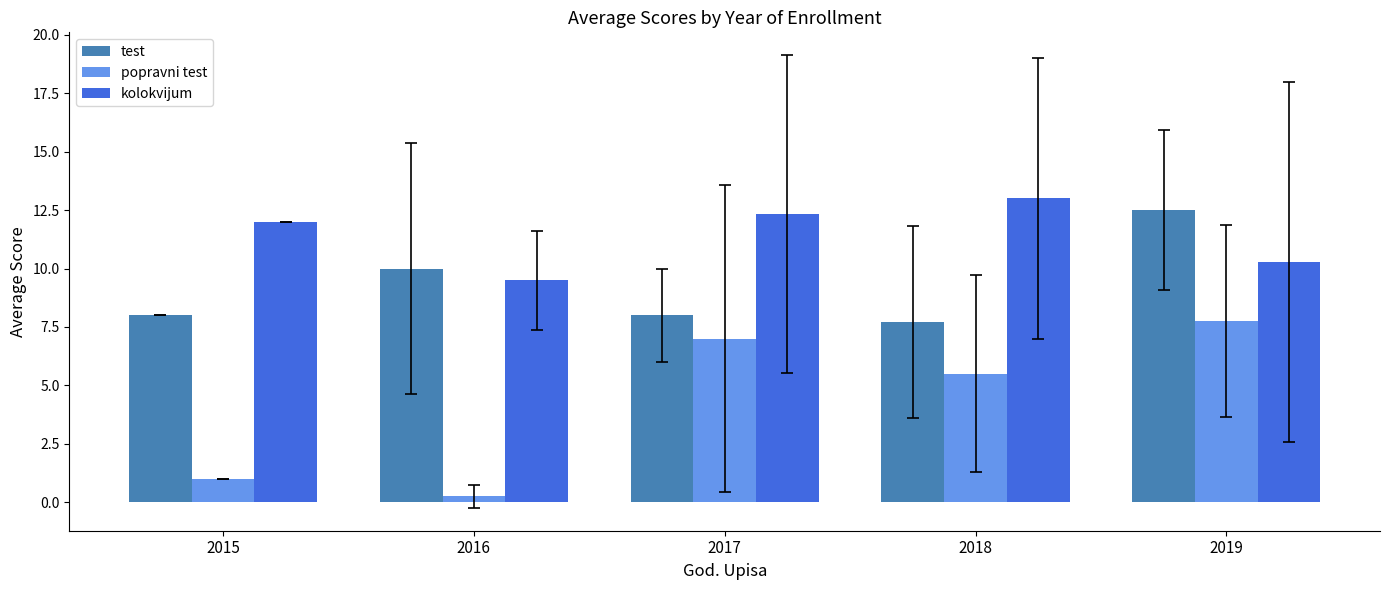

What is the difference between the highest and lowest values at 2015?

11.0